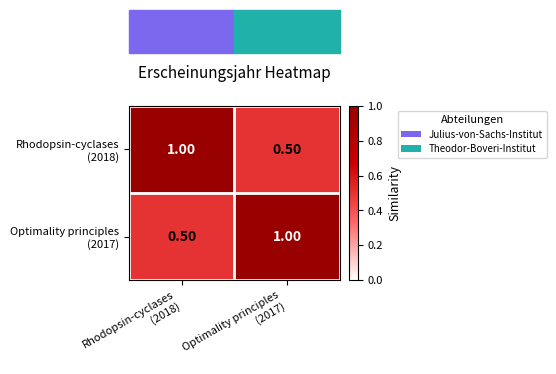

What is the total value across all series at Optimality principles
(2017)?

1.5